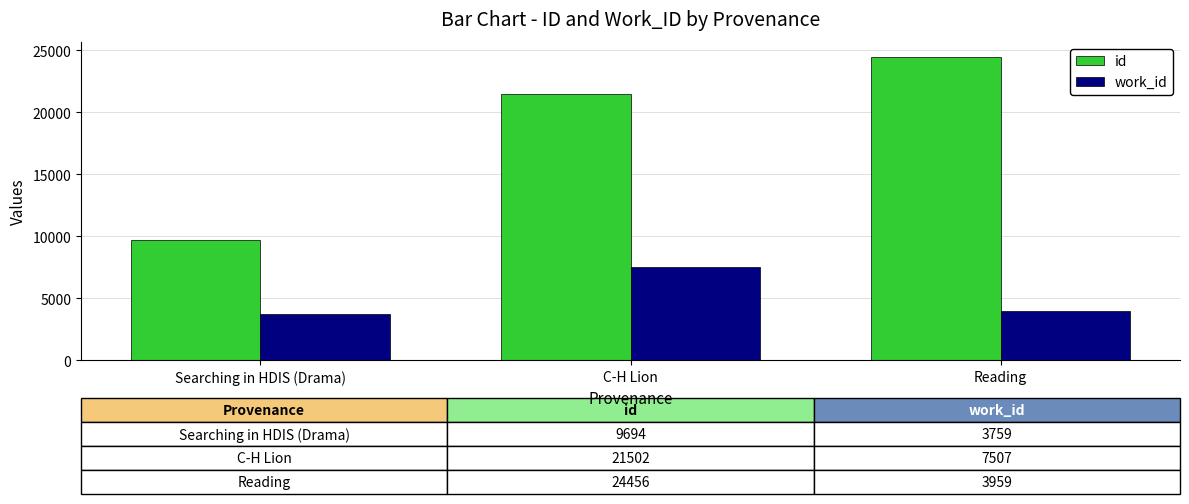

Reading right to left, what are all the values shown in this chart?

id: 24456	21502	9694
work_id: 3959	7507	3759